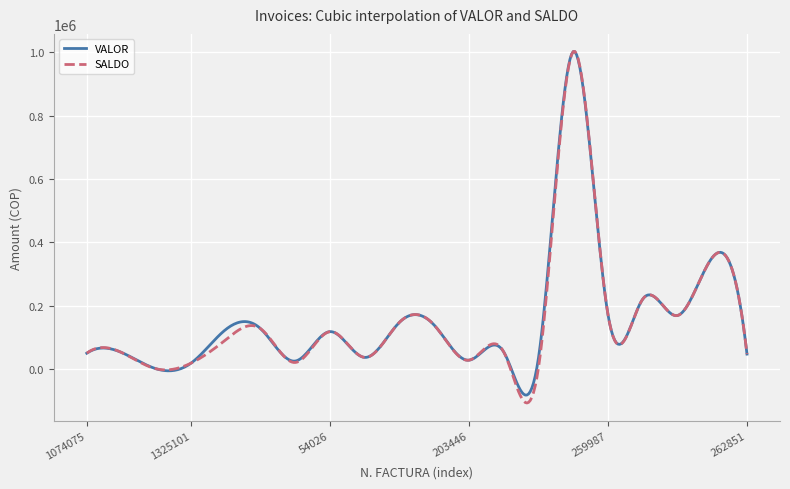

Which series has the widest spread of values?

SALDO